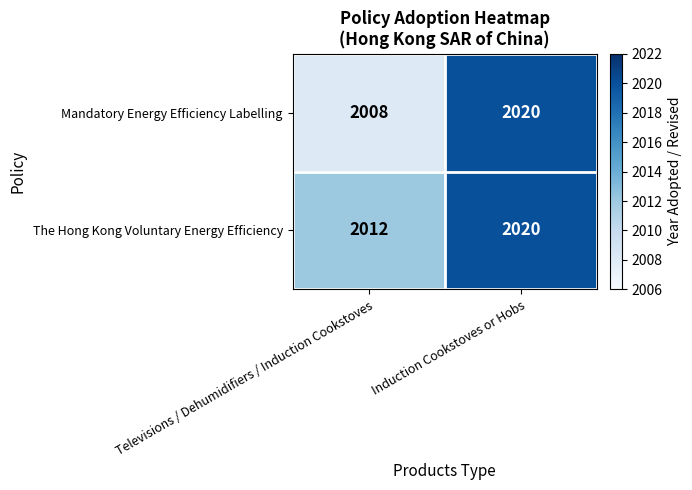

What is the average value of the Mandatory Energy Efficiency Labelling series?

2014